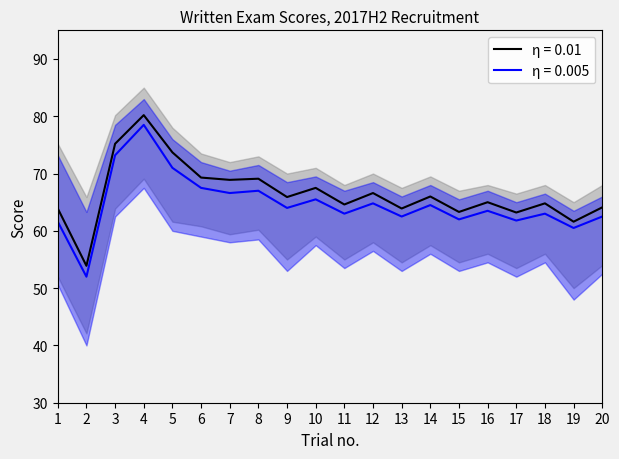

Is the value of η = 0.005 upper at 16 greater than the value of η = 0.005 at 3?

No